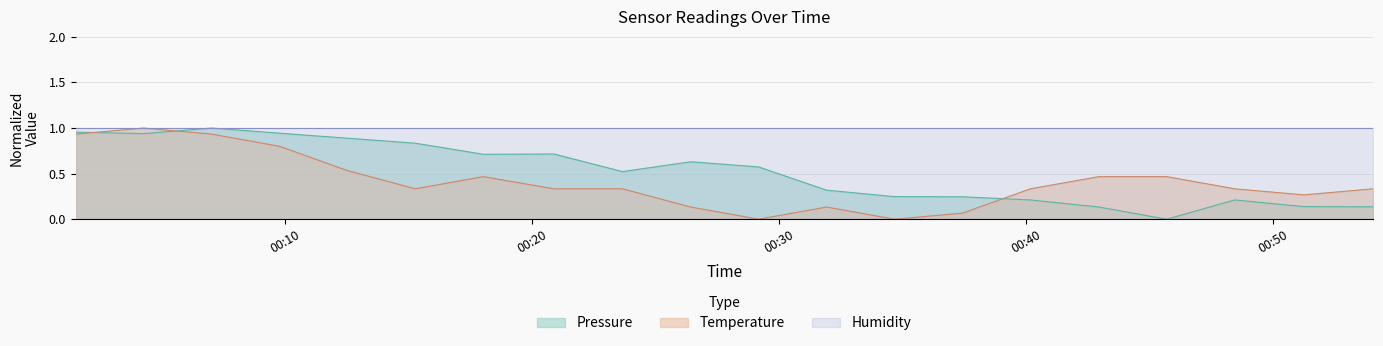

Which series has the largest total across all categories?

Humidity